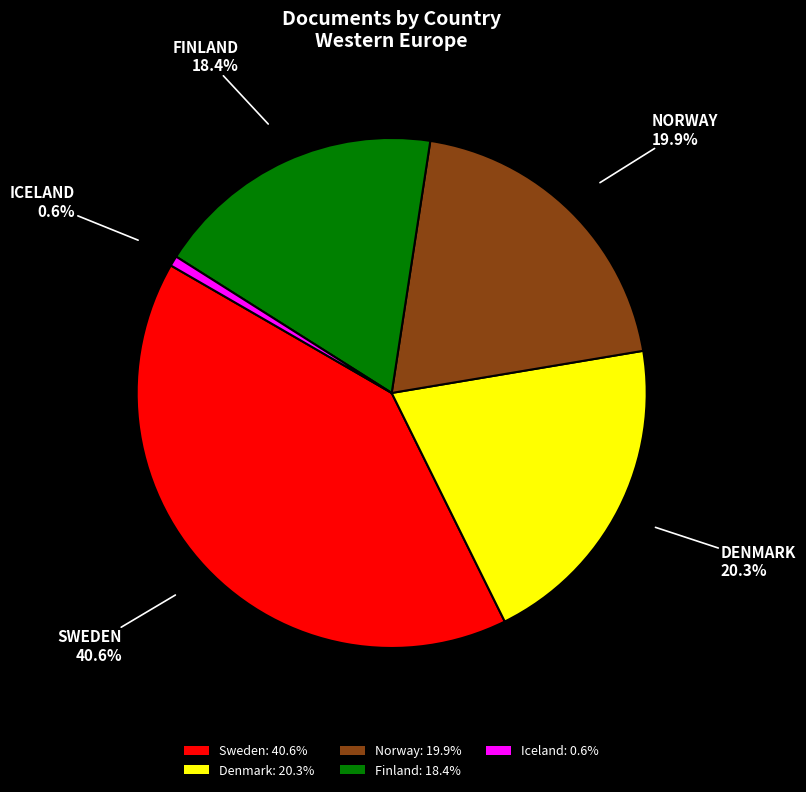

Count the number of slices in the pie.

5